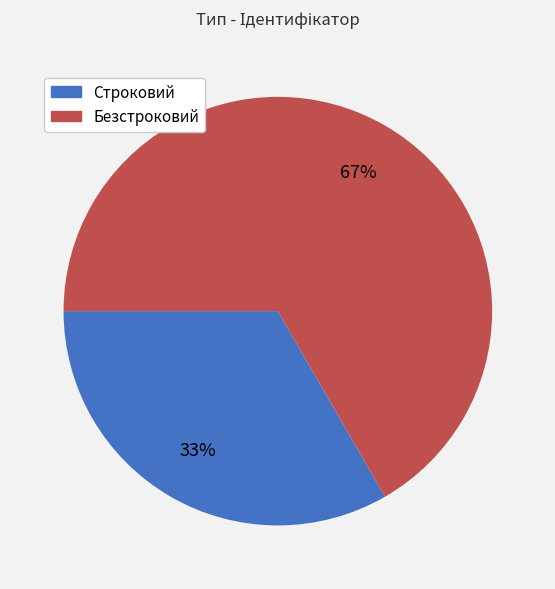

What is the majority slice?

Безстроковий